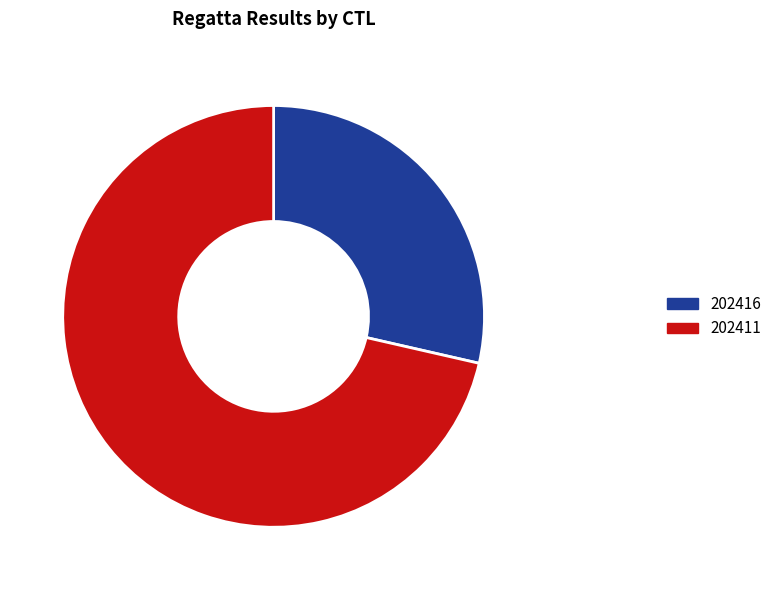

Between 202411 and 202416, which is larger?

202411